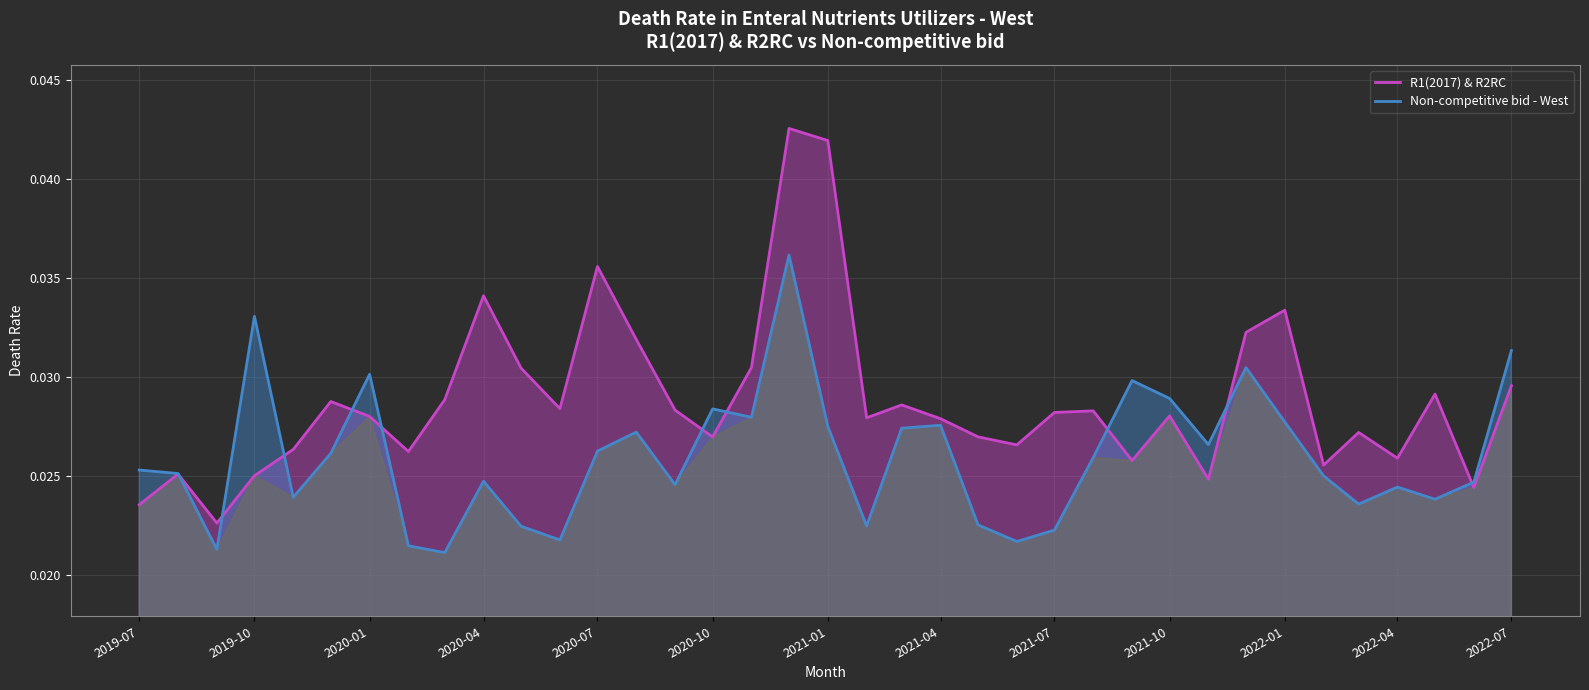

List the series in order of their overall mean, lowest first.

Non-competitive bid - West, R1(2017) & R2RC